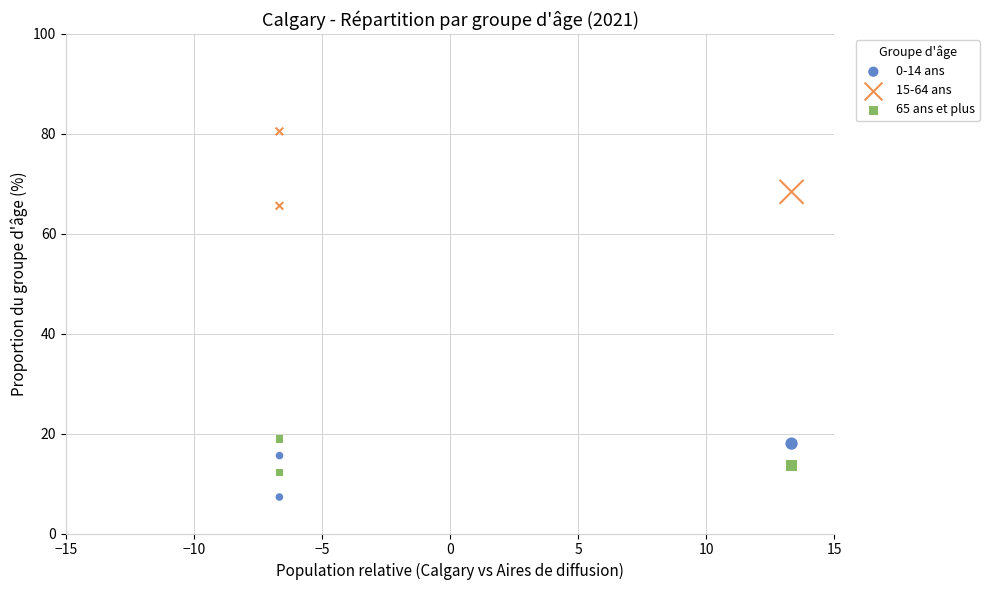

Which series contains the highest Y value?

15-64 ans